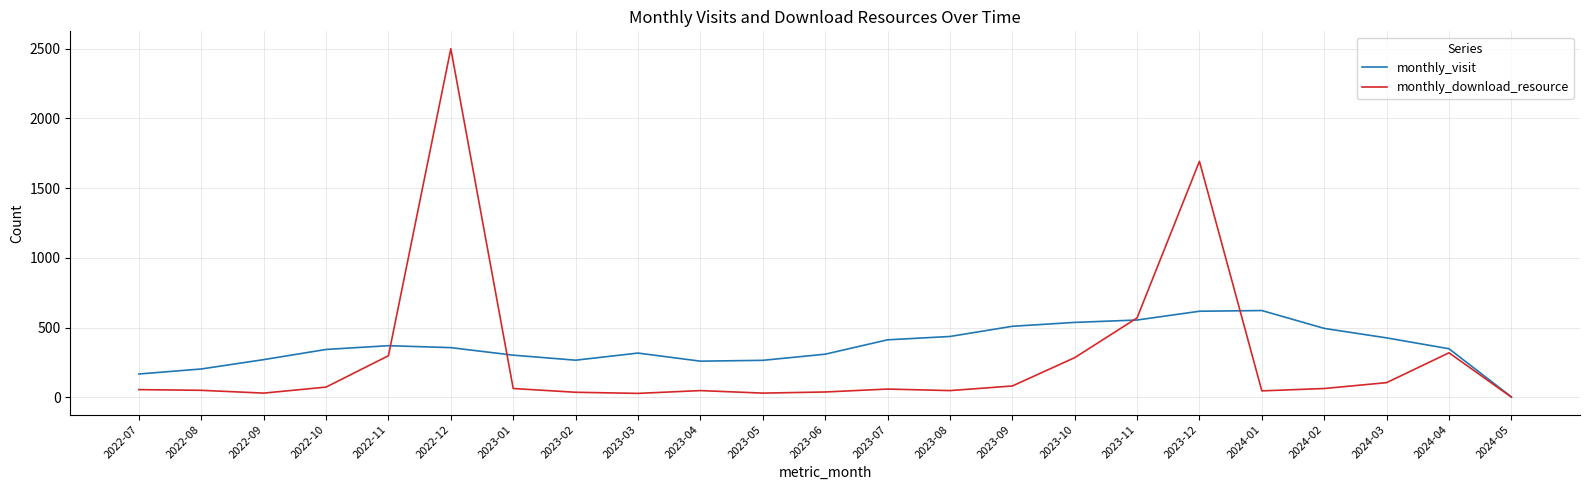

Rank the series by their average value, from highest to lowest.

monthly_visit, monthly_download_resource